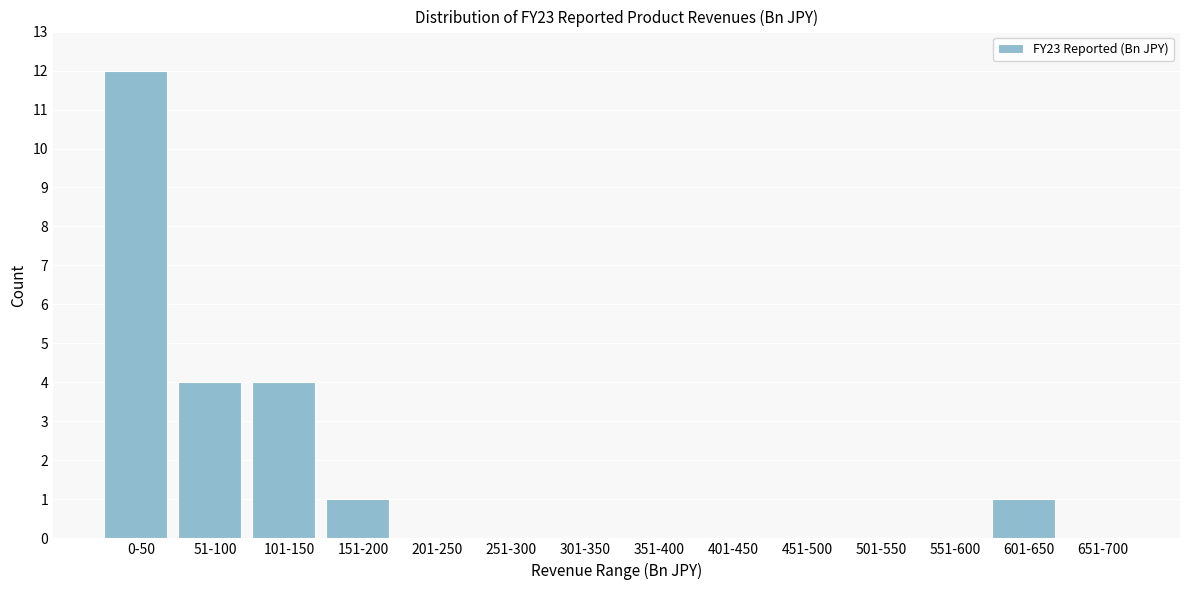

Reading right to left, what are all the values shown in this chart?

651-700=0	601-650=1	551-600=0	501-550=0	451-500=0	401-450=0	351-400=0	301-350=0	251-300=0	201-250=0	151-200=1	101-150=4	51-100=4	0-50=12